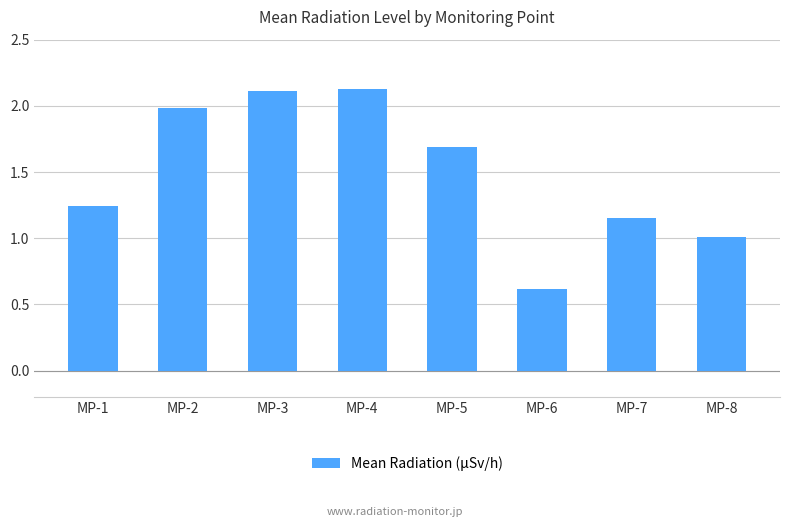

What is the difference between the values at MP-5 and MP-1?

0.4